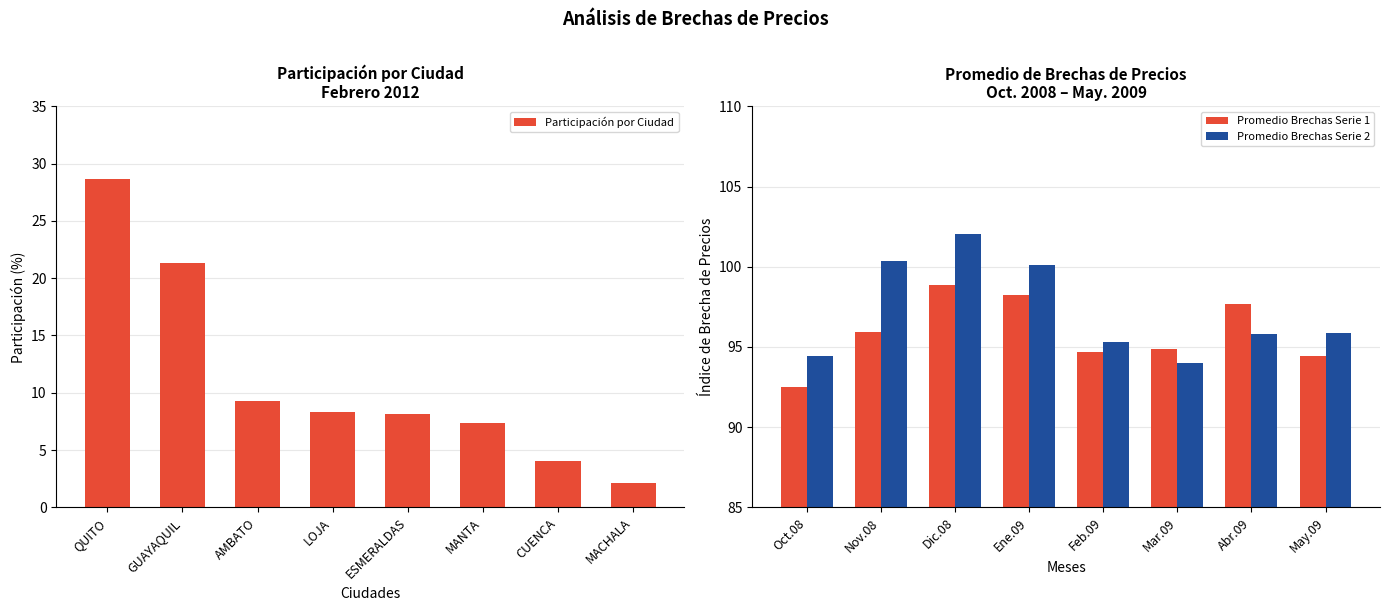

What is the average value of the Participación por Ciudad series?

11.2